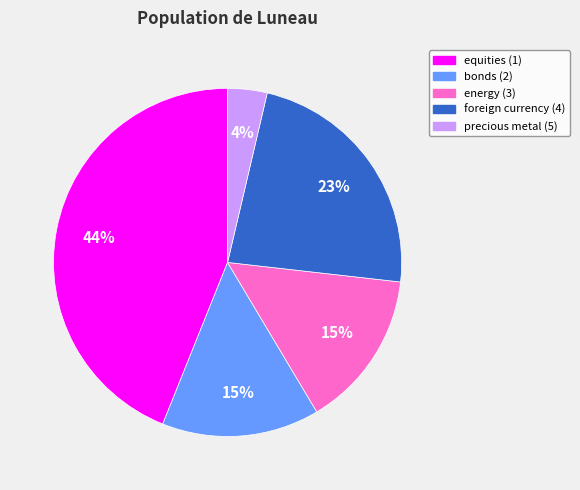

Do bonds (2) and energy (3) together represent more than half of the pie?

No